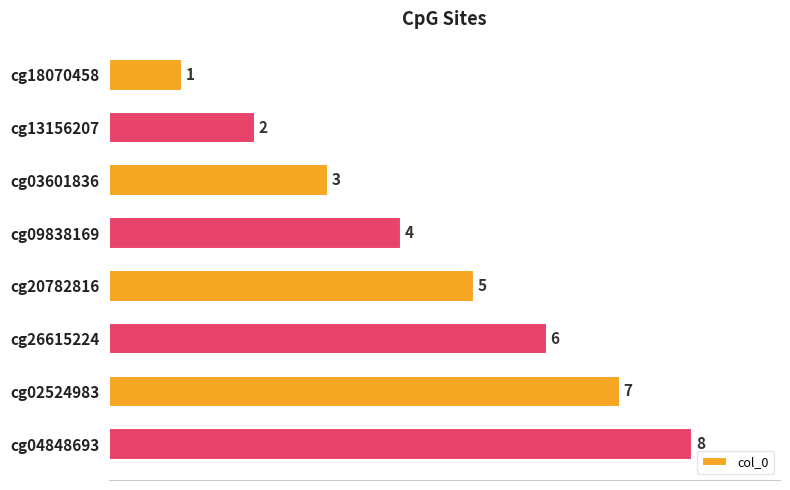

What is the difference between the maximum and minimum values?

7